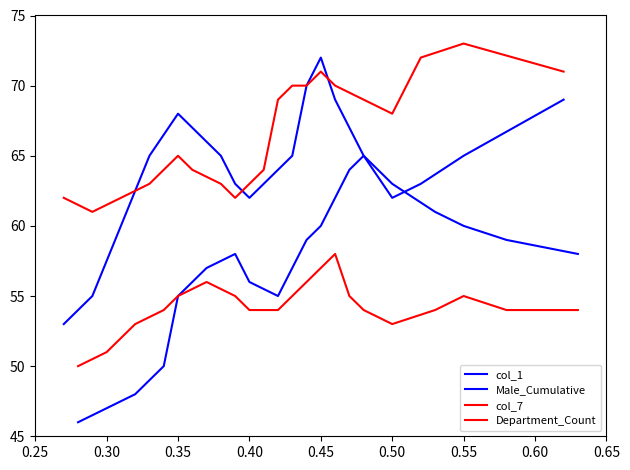

True or false: Department_Count and col_7 intersect in this chart.

False